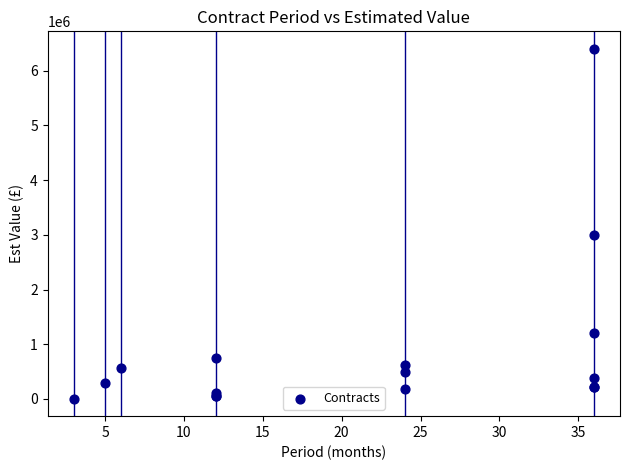

What Y value in the scatter plot is closest to 3202500?

3000000